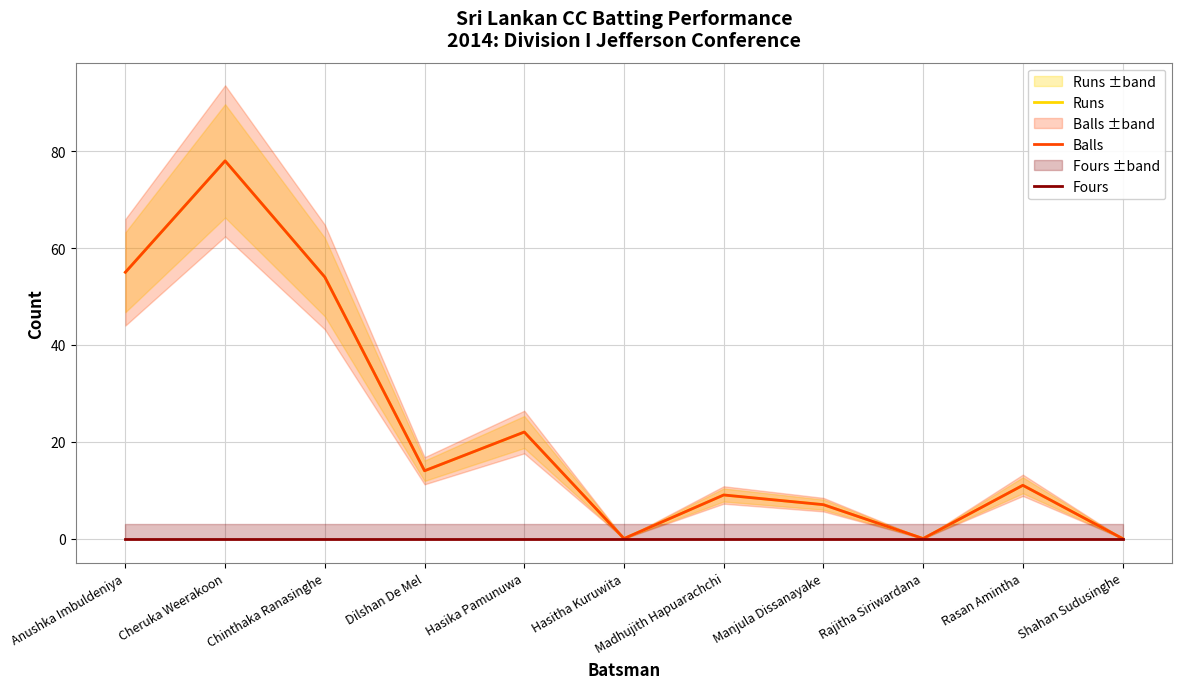

At which category is the sum across all series the highest?

Cheruka Weerakoon